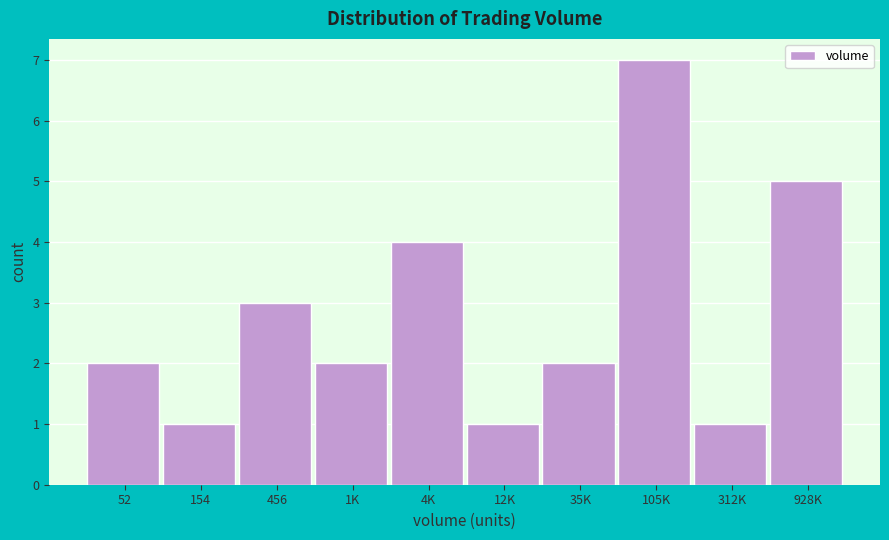

Reading left to right, transcribe all the data shown in this chart.

52=2	154=1	456=3	1K=2	4K=4	12K=1	35K=2	105K=7	312K=1	928K=5